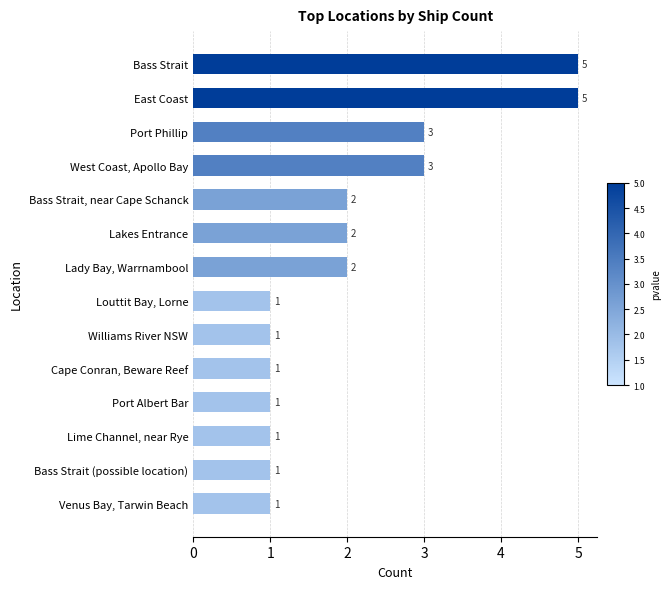

Reading bottom to top, transcribe all the data shown in this chart.

Venus Bay, Tarwin Beach=1	Bass Strait (possible location)=1	Lime Channel, near Rye=1	Port Albert Bar=1	Cape Conran, Beware Reef=1	Williams River NSW=1	Louttit Bay, Lorne=1	Lady Bay, Warrnambool=2	Lakes Entrance=2	Bass Strait, near Cape Schanck=2	West Coast, Apollo Bay=3	Port Phillip=3	East Coast=5	Bass Strait=5